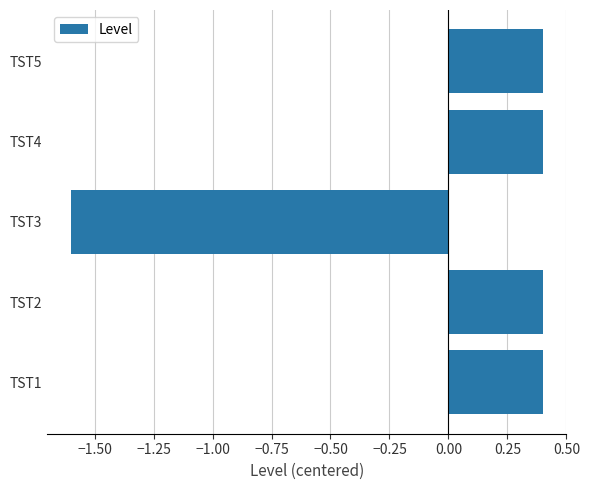

Count the values in the range 0 to 1.

4